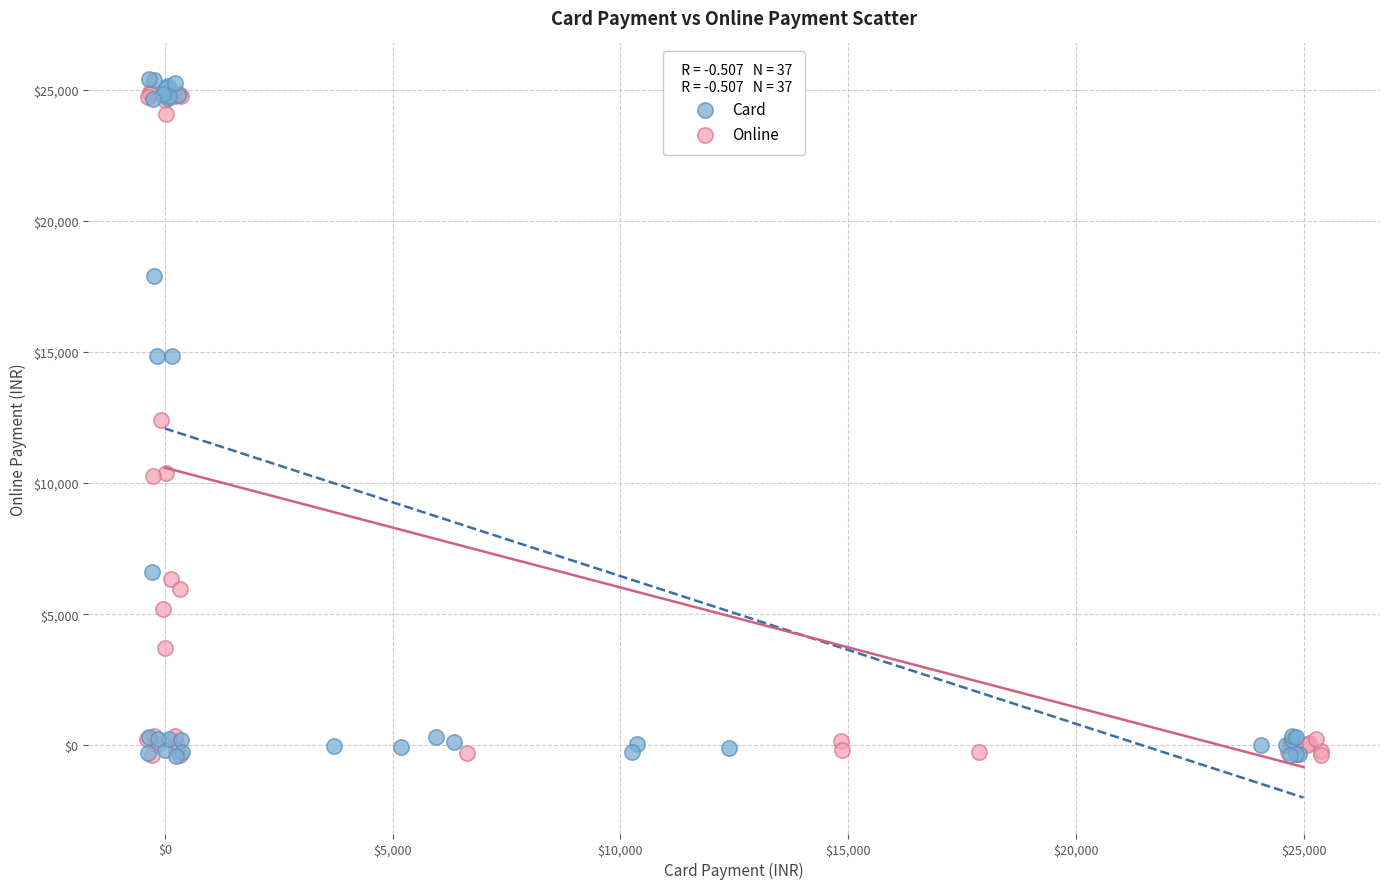

Which series has the widest spread of Y values?

Card